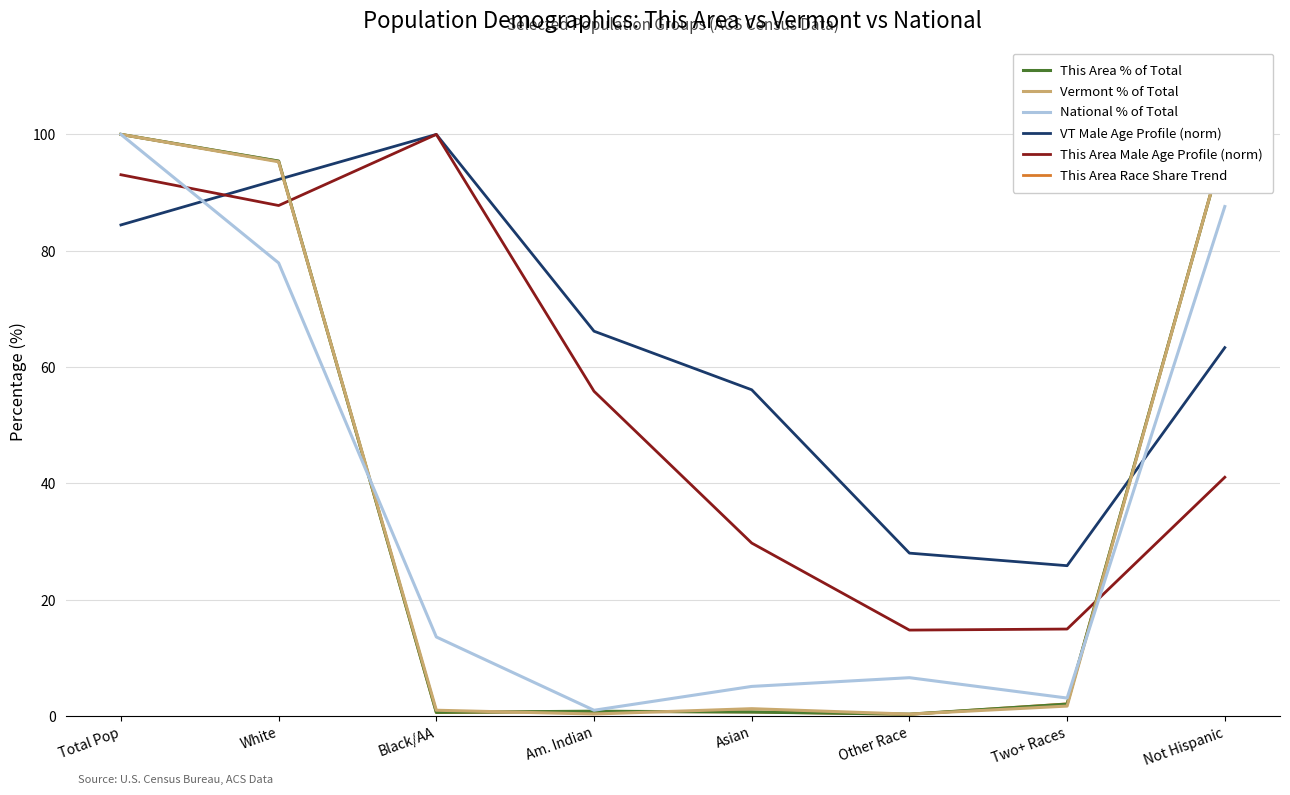

What position from the left is Black/AA?

3